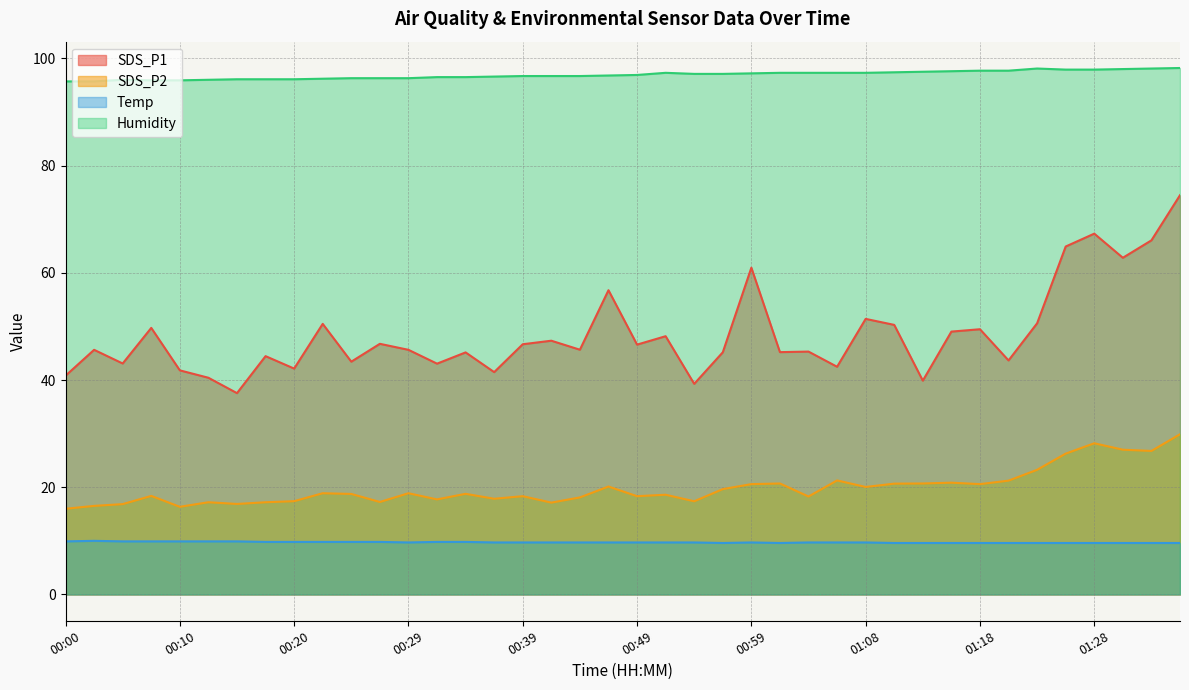

Which category has the lowest value in the SDS_P1 series?

00:15